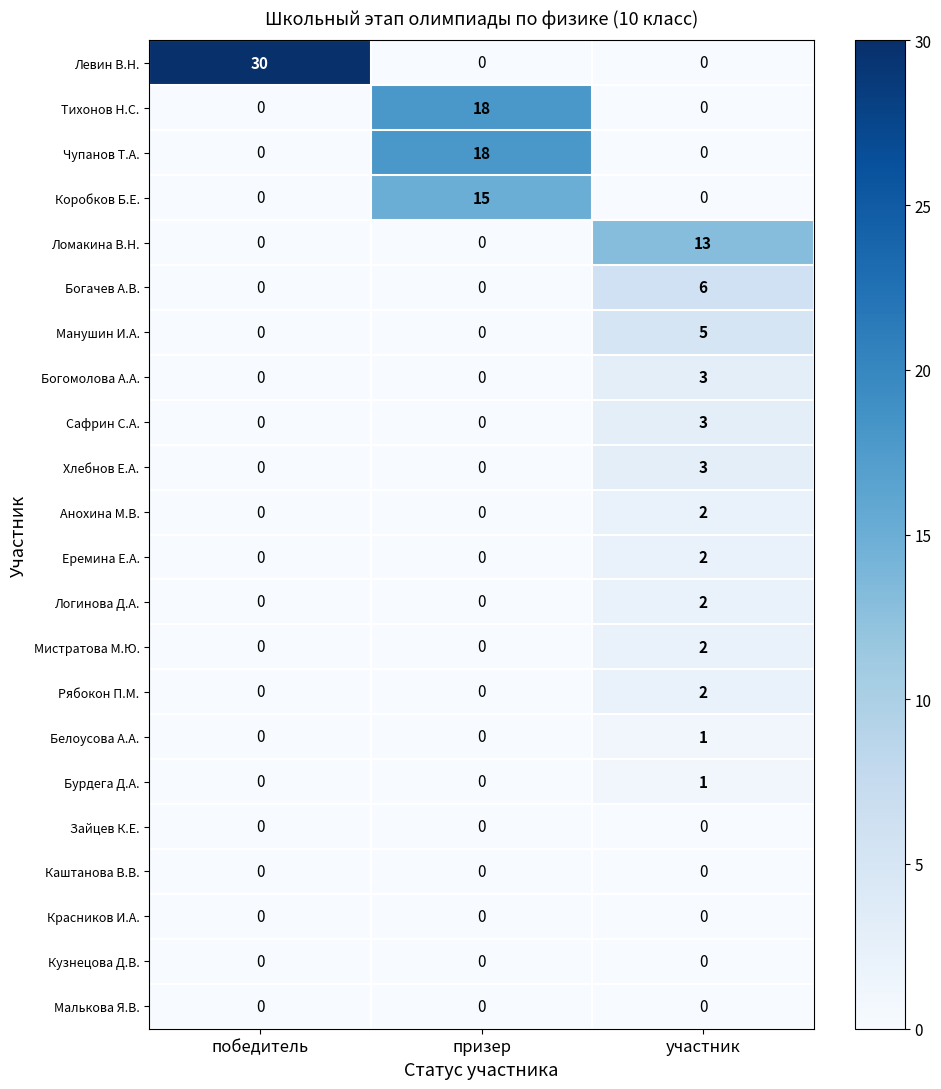

What is the difference between the maximum and minimum values in the Сафрин С.А. series?

3